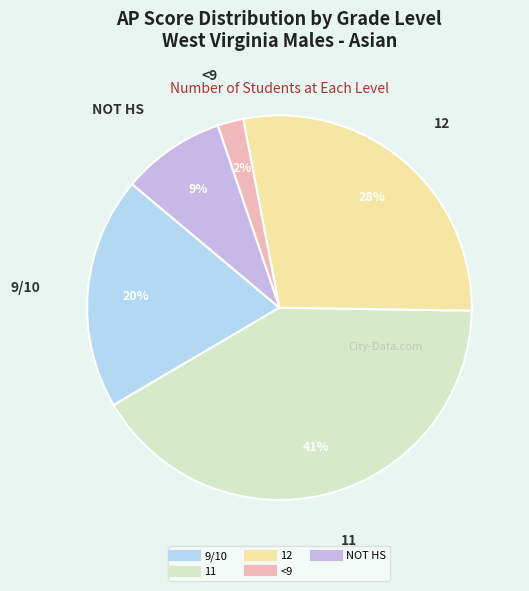

To the nearest percent, what is the difference between the largest and smallest slice percentages?

39%